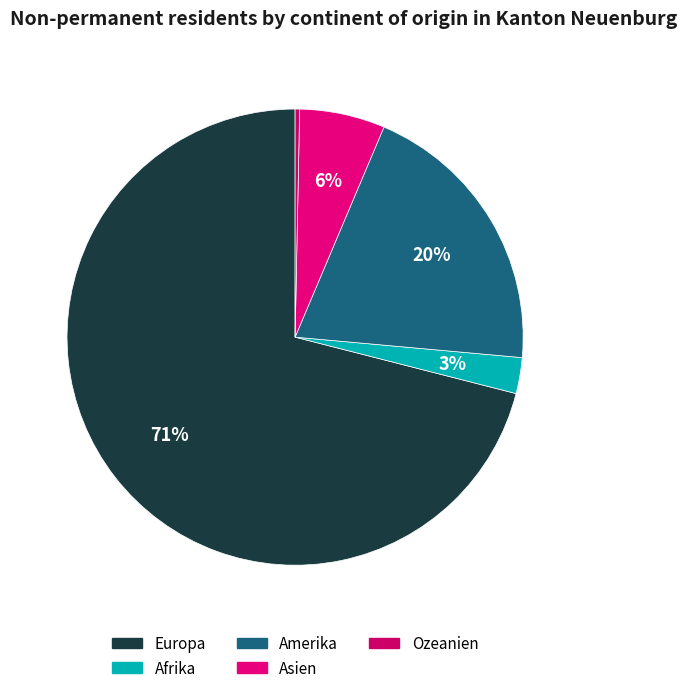

To the nearest percent, what is the average slice percentage?

20%